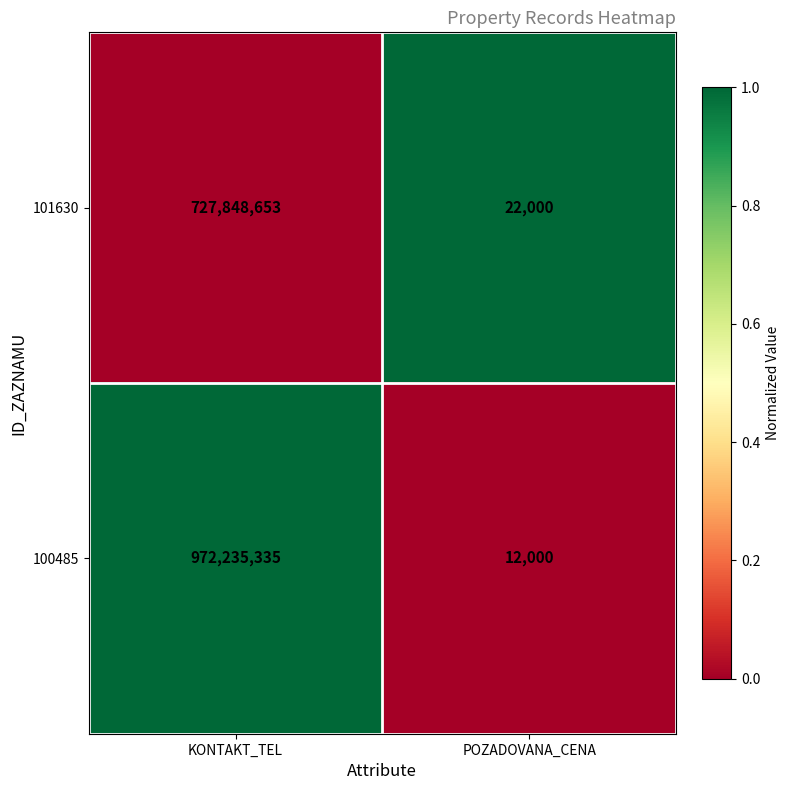

Which label corresponds to the largest value in the chart?

KONTAKT_TEL